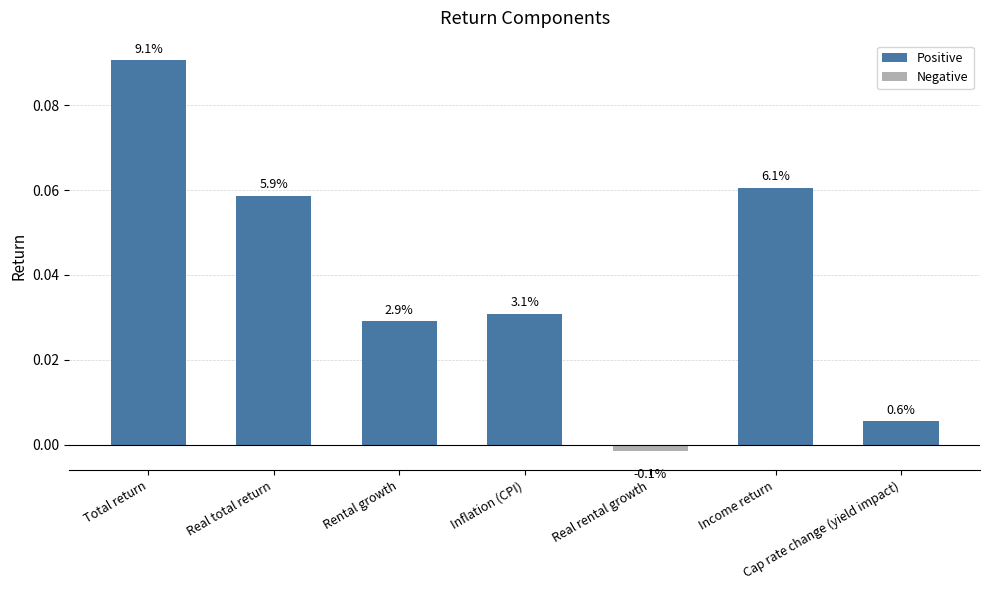

Are the bars horizontal?

No